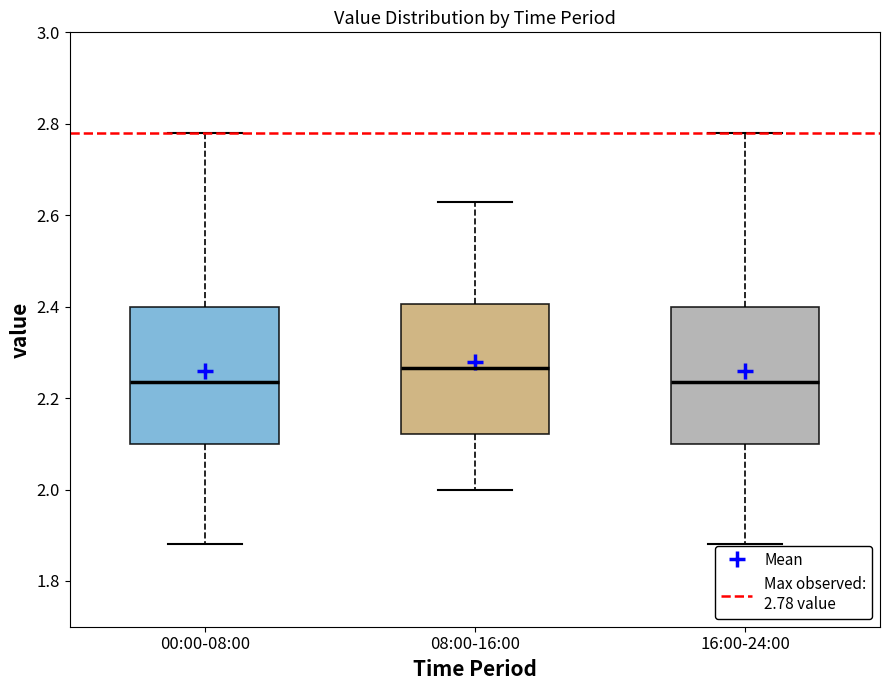

Where does the median line of the box for 16:00-24:00 sit on the y-axis? The values are not printed on the chart, so give them approximately, as read against the axis.

2.24